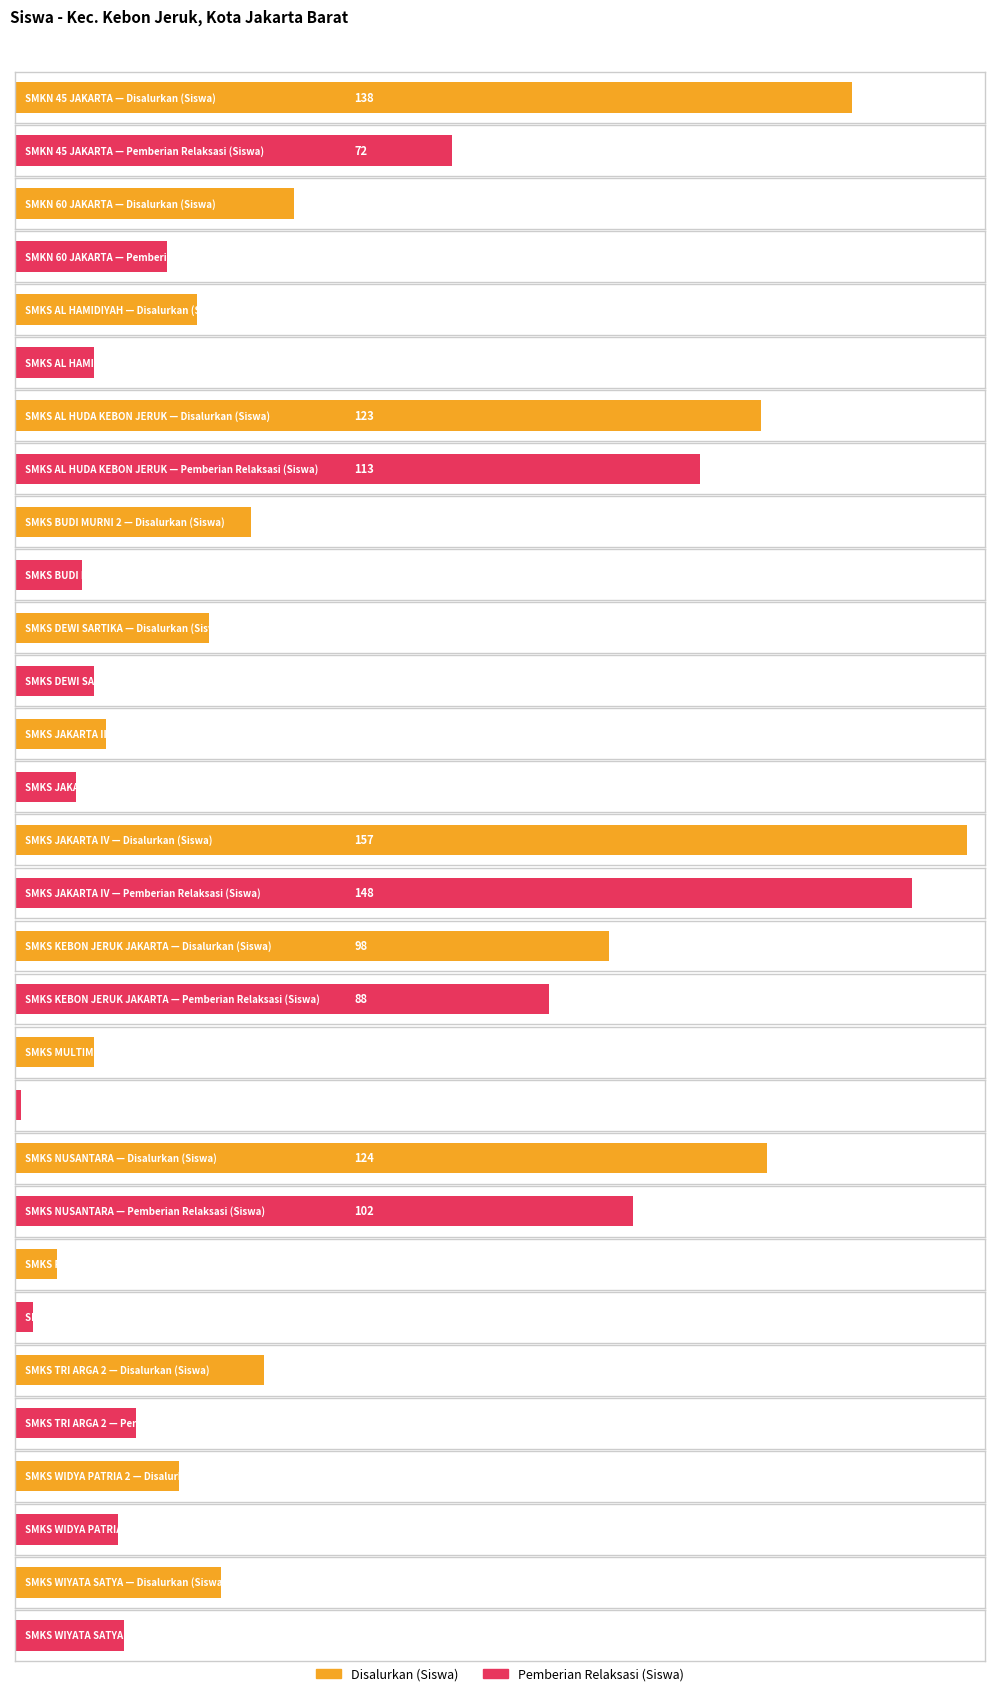

What is the maximum value for Pemberian Relaksasi (Siswa)?

148